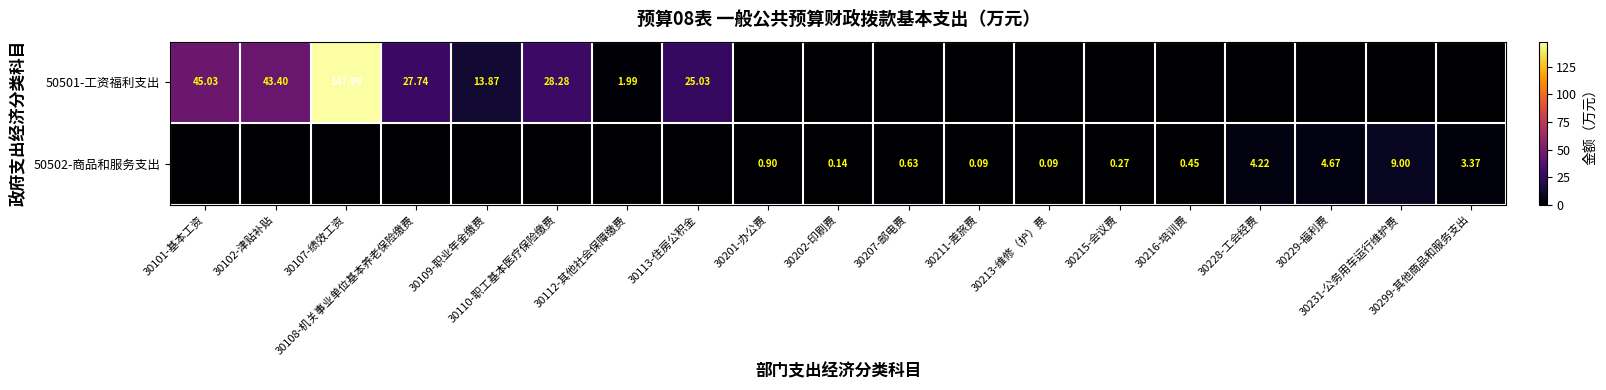

The 50501-工资福利支出 series shows 2.6 at 30112-其他社会保障缴费. True or false?

False